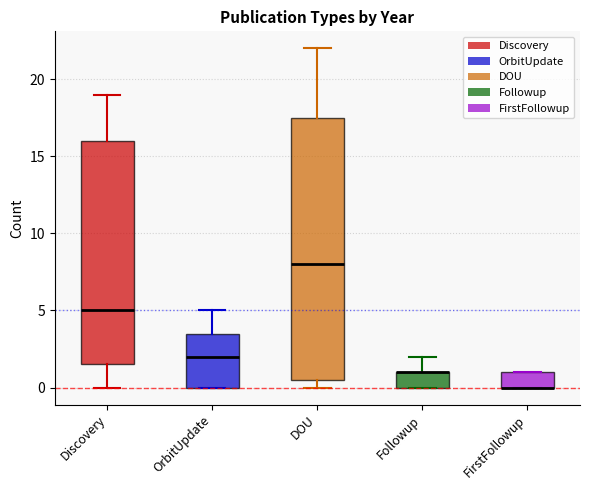

Comparing the boxes themselves (not the whiskers), which one is the tallest?

DOU